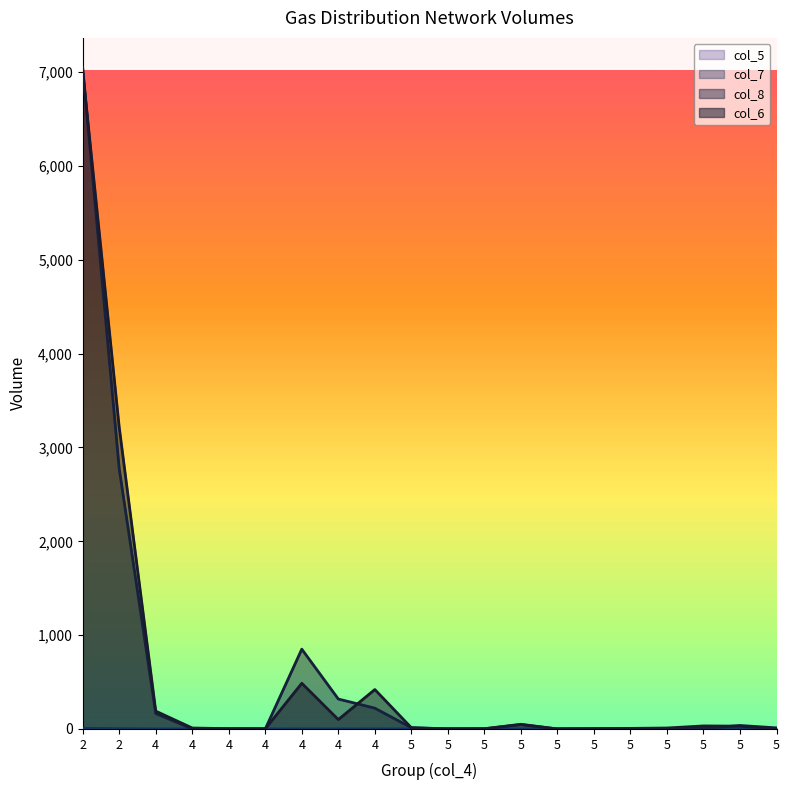

In col_6, how many points are lower than both neighbors (excluding endpoints)?

4